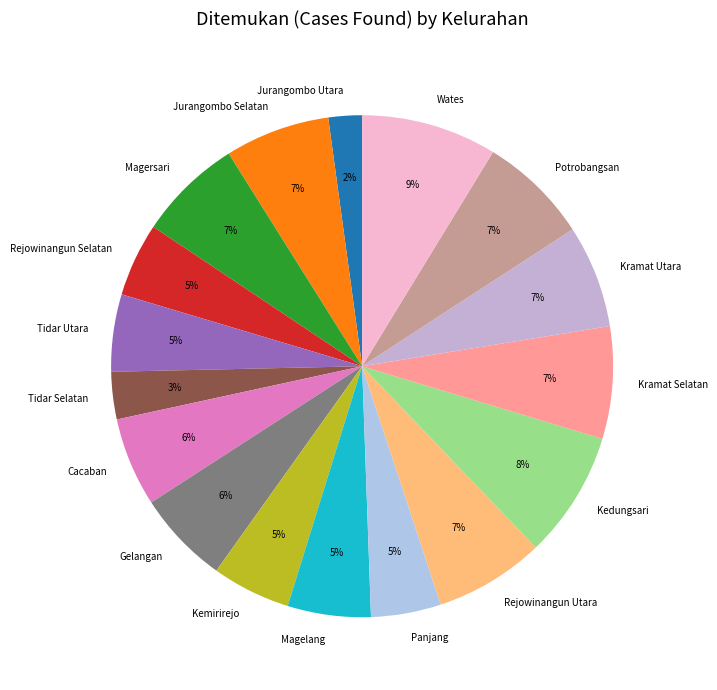

To the nearest percent, what portion does Jurangombo Utara represent?

2%